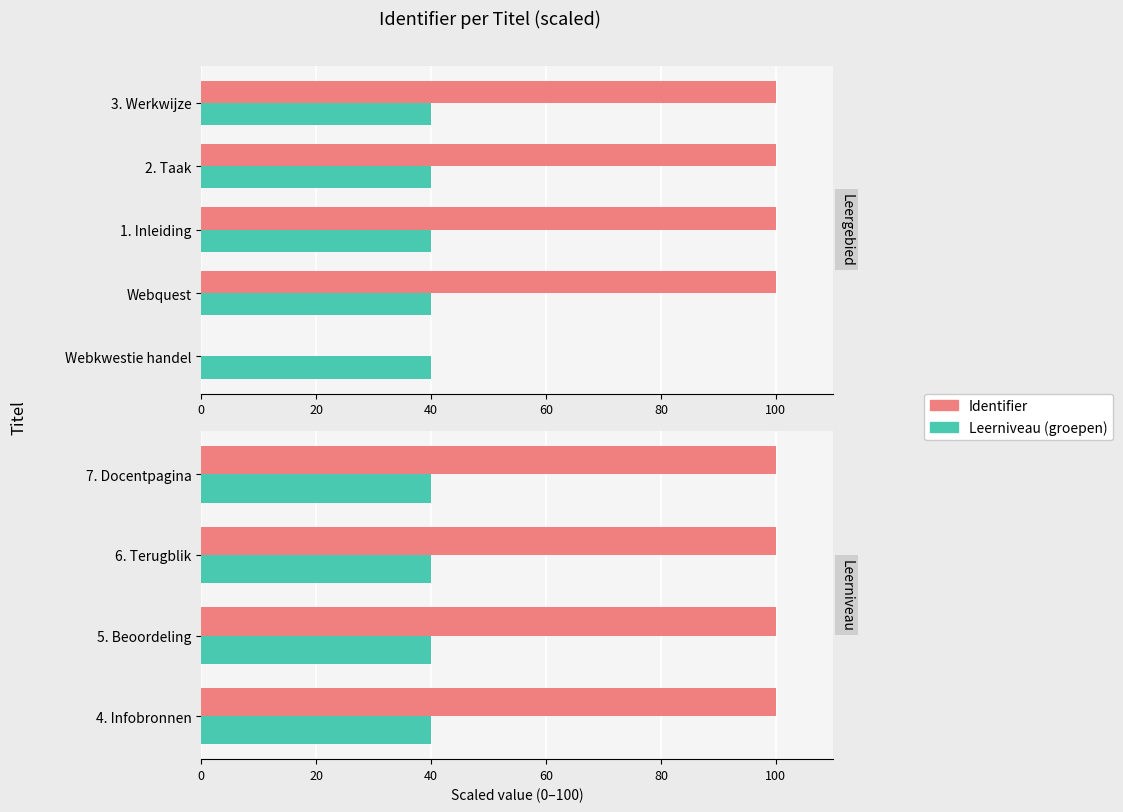

What are all the series names shown in the legend?

Identifier, Leerniveau (groepen)